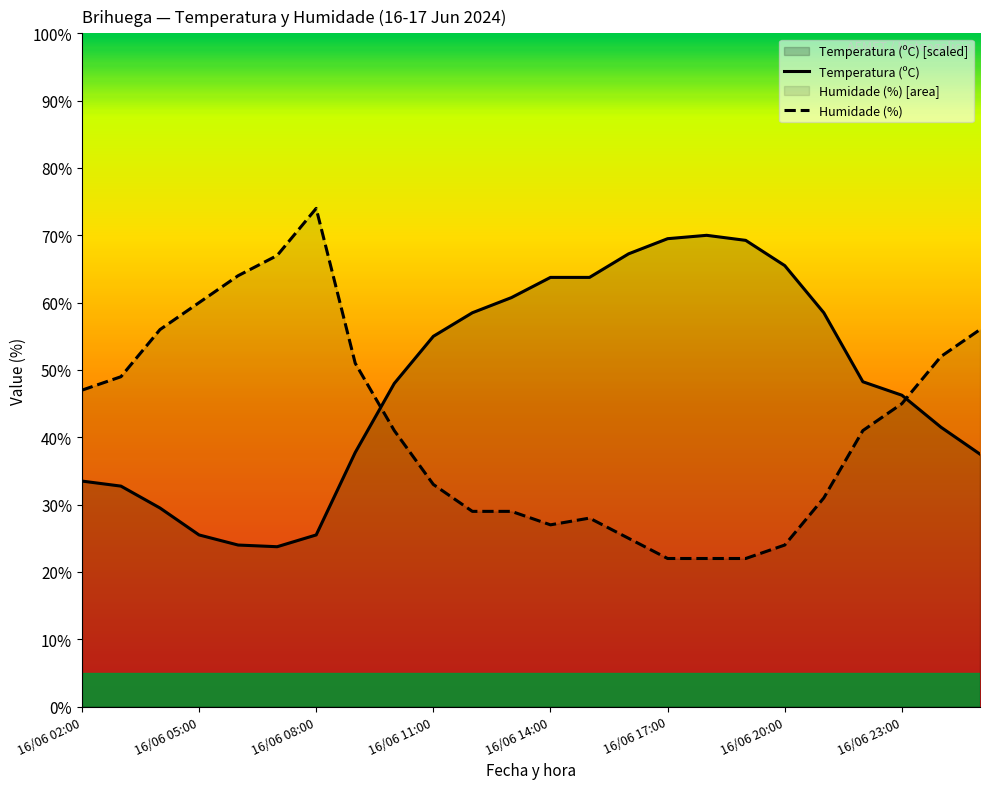

At which category is the sum across all series the highest?

16/06 08:00